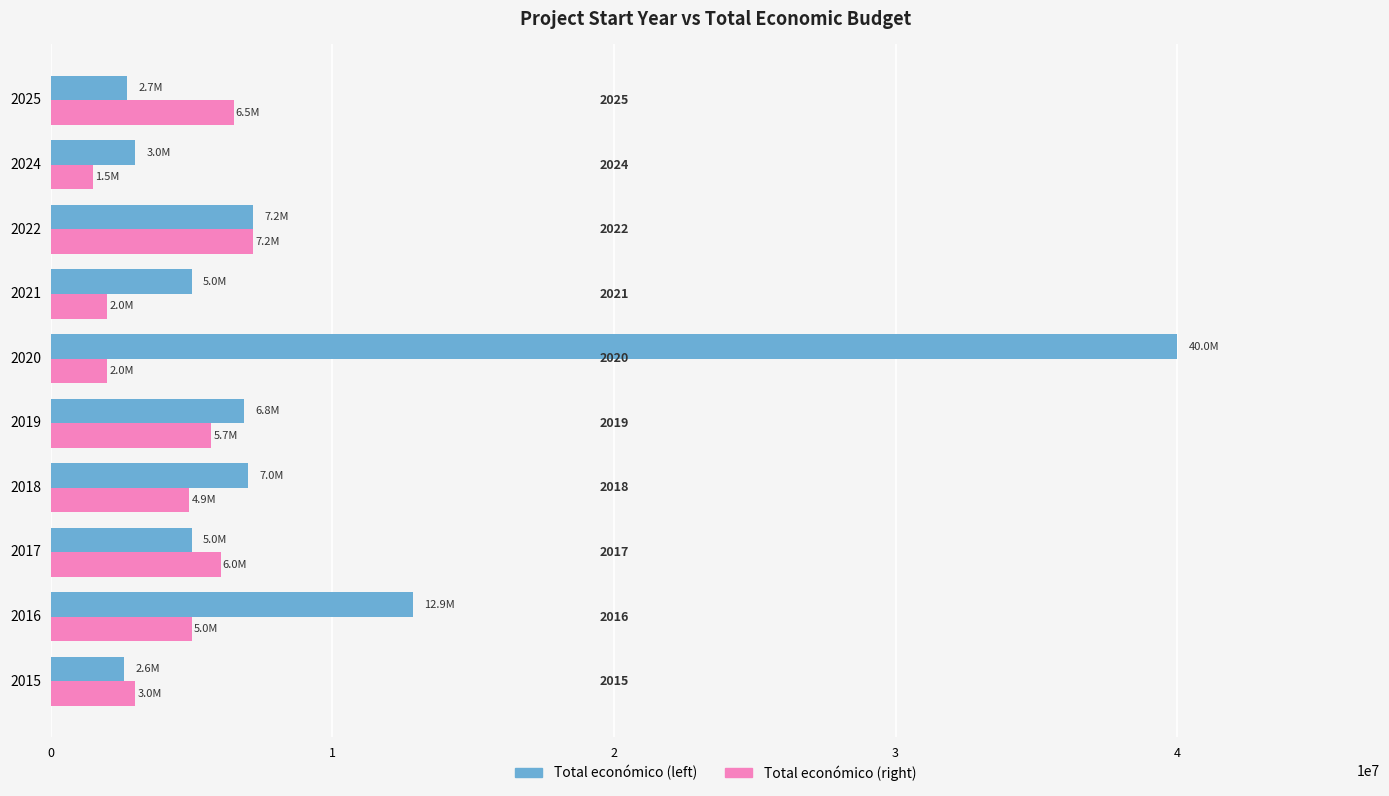

What are all the series names shown in the legend?

Total económico (left), Total económico (right)